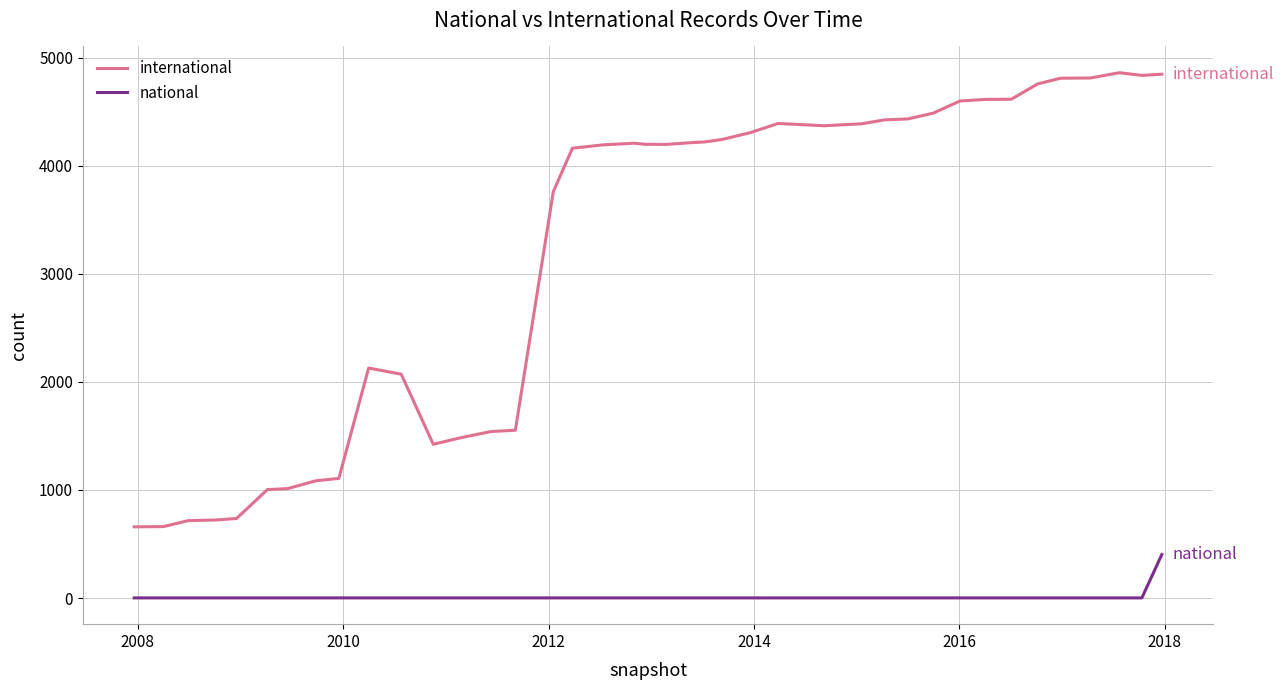

Which series has the largest total across all categories?

international